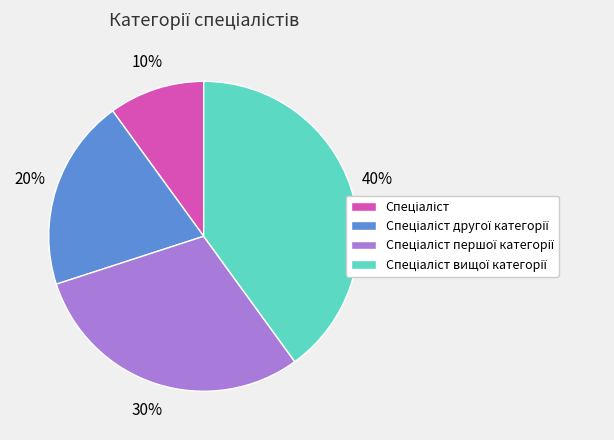

Is there a majority slice in this chart?

No